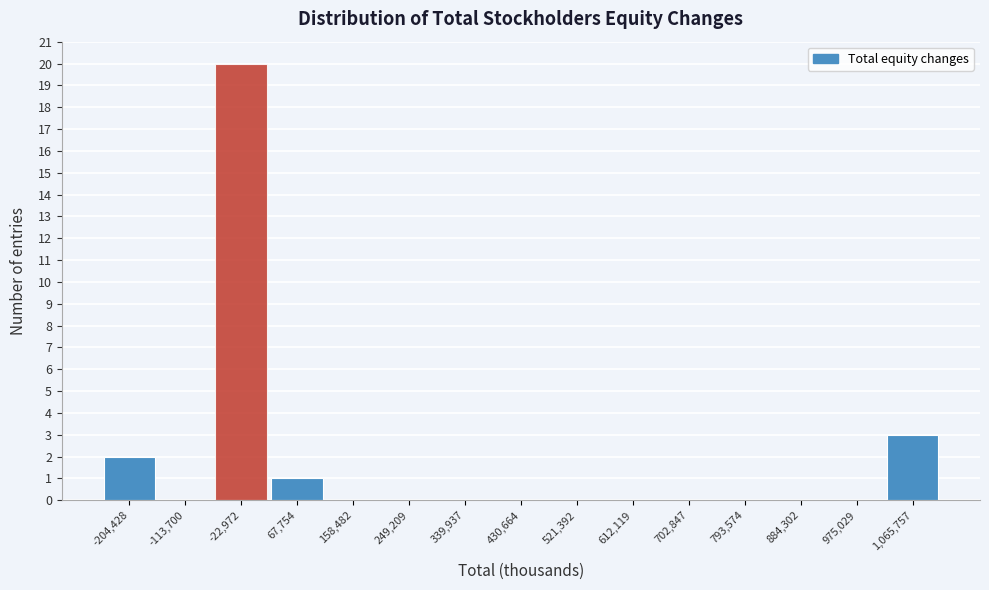

Reading left to right, extract all data points from this chart.

-204,428=2	-113,700=0	-22,972=20	67,754=1	158,482=0	249,209=0	339,937=0	430,664=0	521,392=0	612,119=0	702,847=0	793,574=0	884,302=0	975,029=0	1,065,757=3